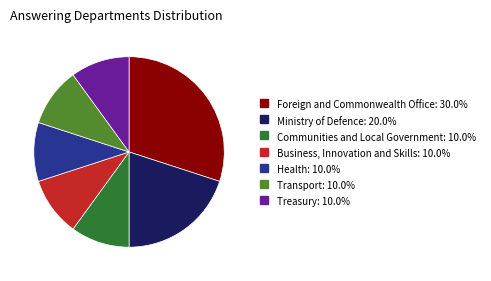

What is the largest slice in the pie chart?

Foreign and Commonwealth Office